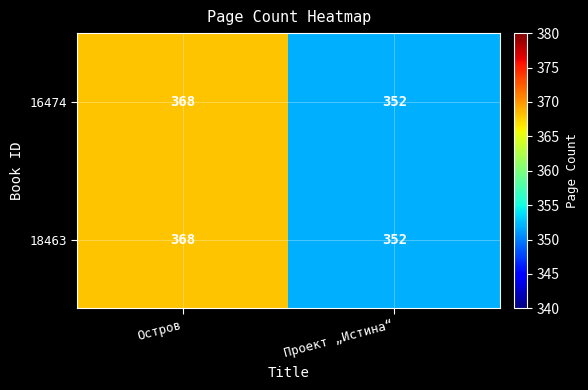

What is the total value across all series at Остров?

736